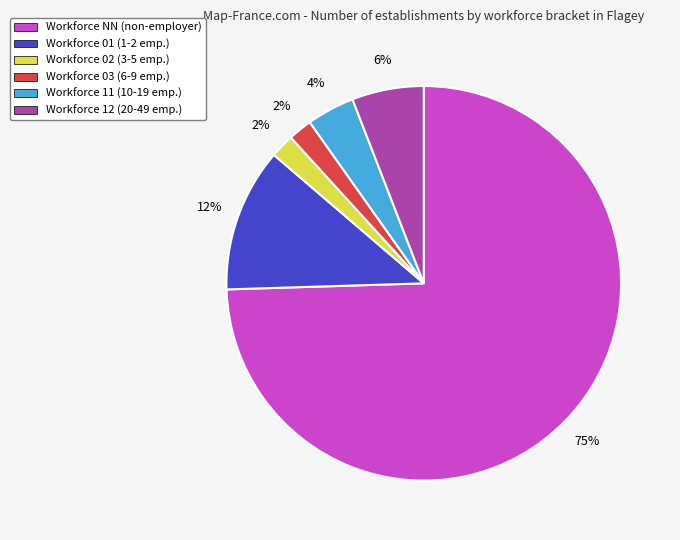

Does any single category account for the majority?

Yes